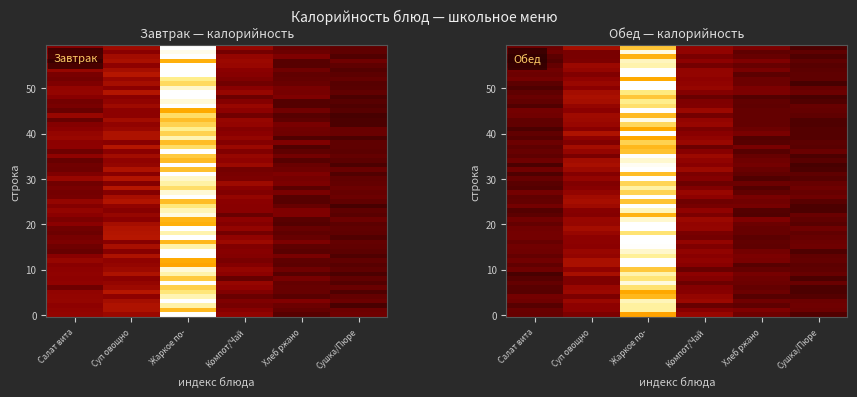

Where is Обед nearest to the value 294?

Суп овощно